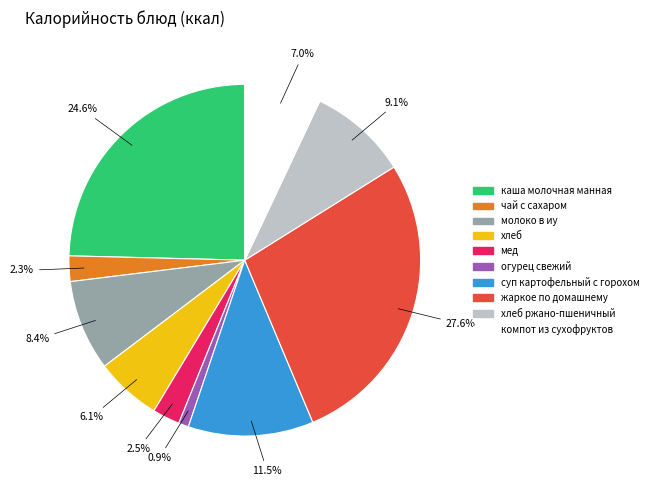

Is there any slice that represents more than half of the pie?

No